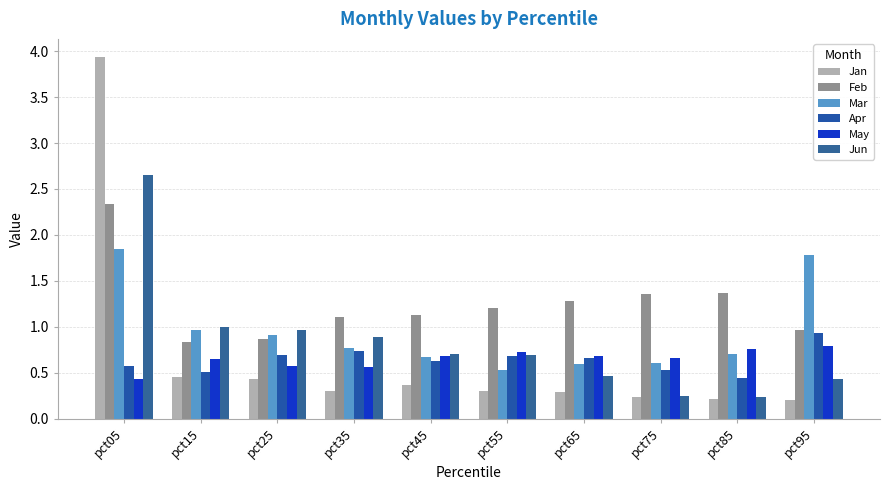

Is the value of May at pct95 greater than the value of Apr at pct25?

Yes